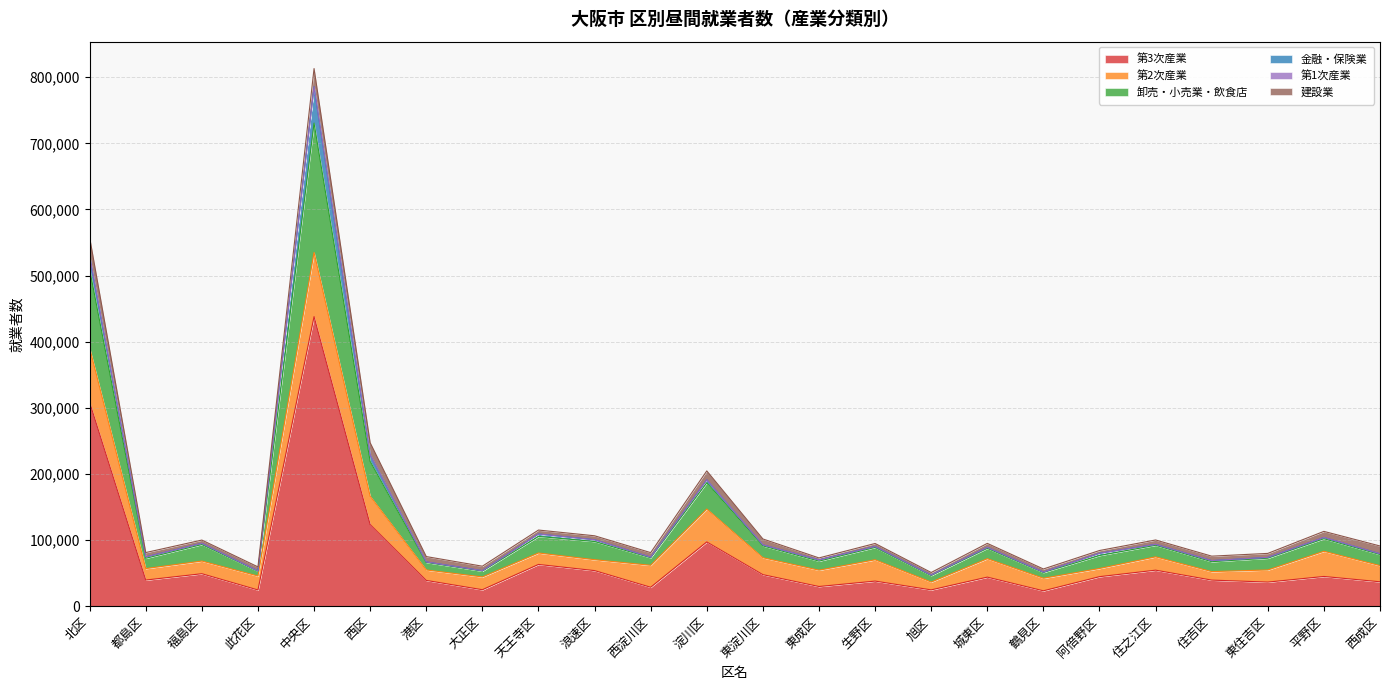

What are all the series names shown in the legend?

第3次産業, 第2次産業, 卸売・小売業・飲食店, 金融・保険業, 第1次産業, 建設業